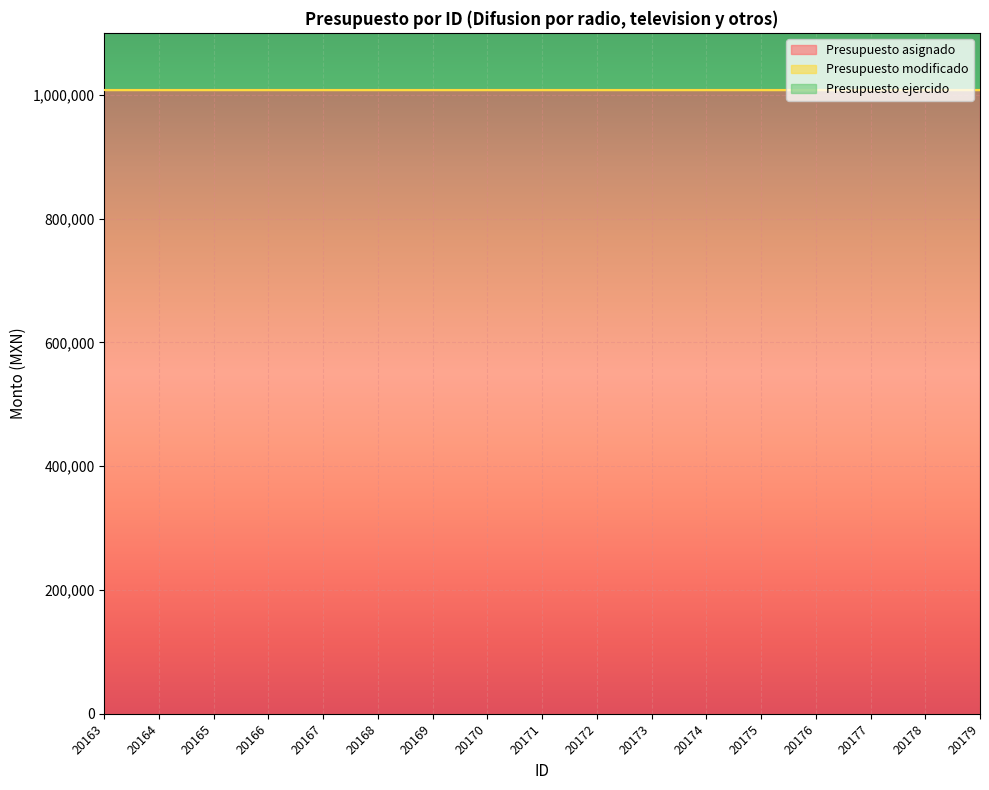

Which series has the largest range (max minus min)?

Presupuesto asignado